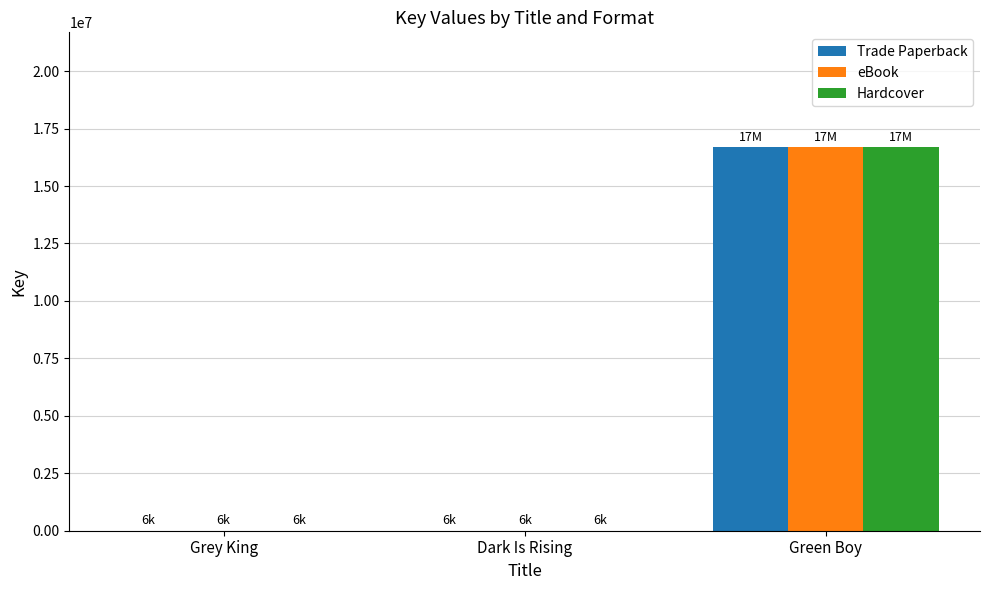

What is the sum of the Trade Paperback values at Green Boy and Grey King?

16689862